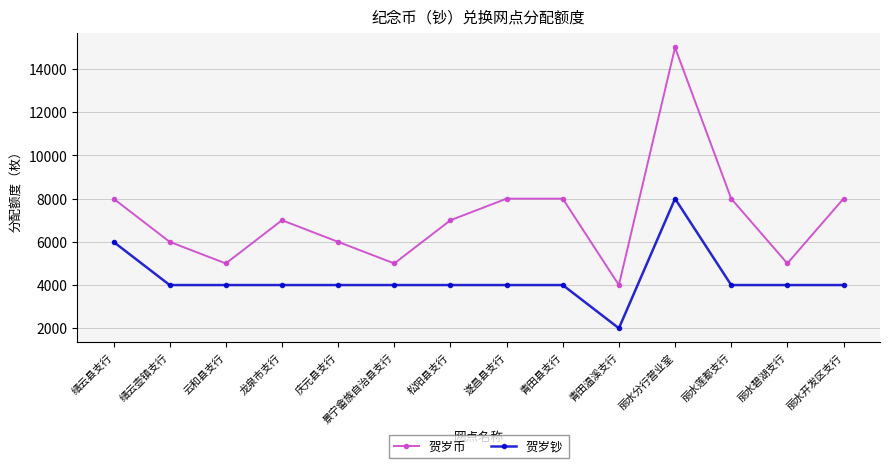

What are all the series names shown in the legend?

贺岁币, 贺岁钞